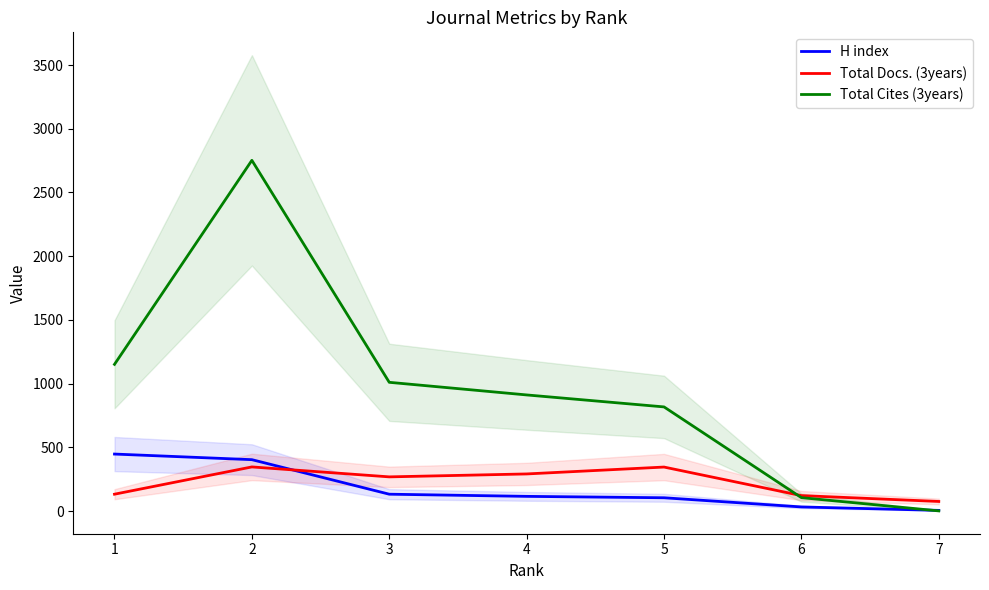

In Total Cites (3years), how many points are higher than both neighbors (excluding endpoints)?

1